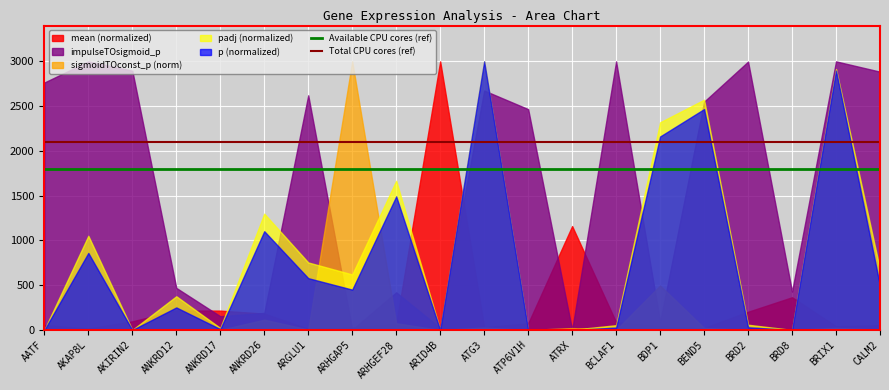

True or false: Total CPU cores (ref) and Available CPU cores (ref) intersect in this chart.

False